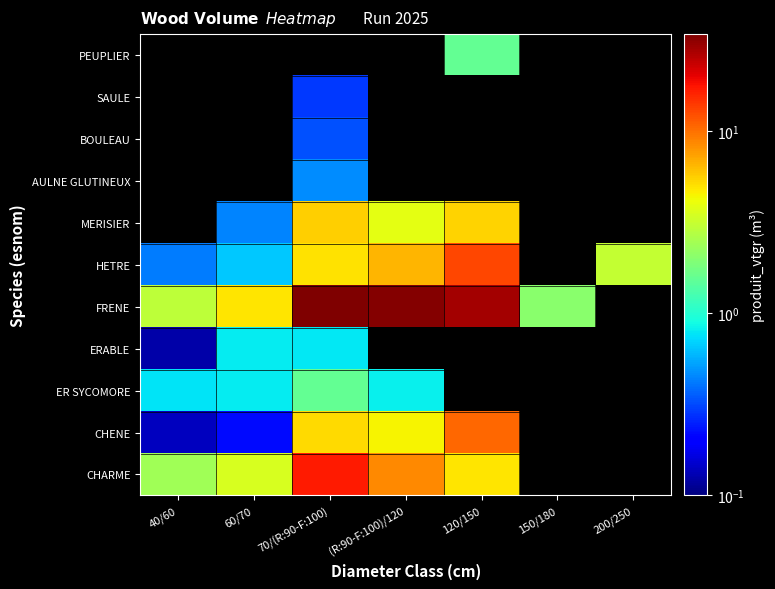

At which label does FRENE first exceed 27?

70/(R:90-F:100)